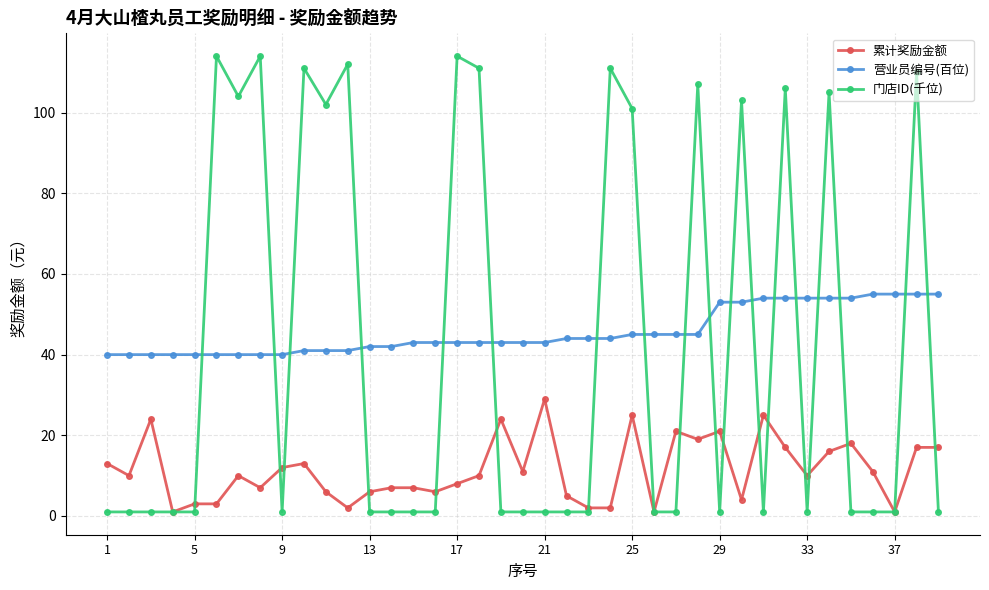

True or false: 营业员编号(百位) and 累计奖励金额 intersect in this chart.

False